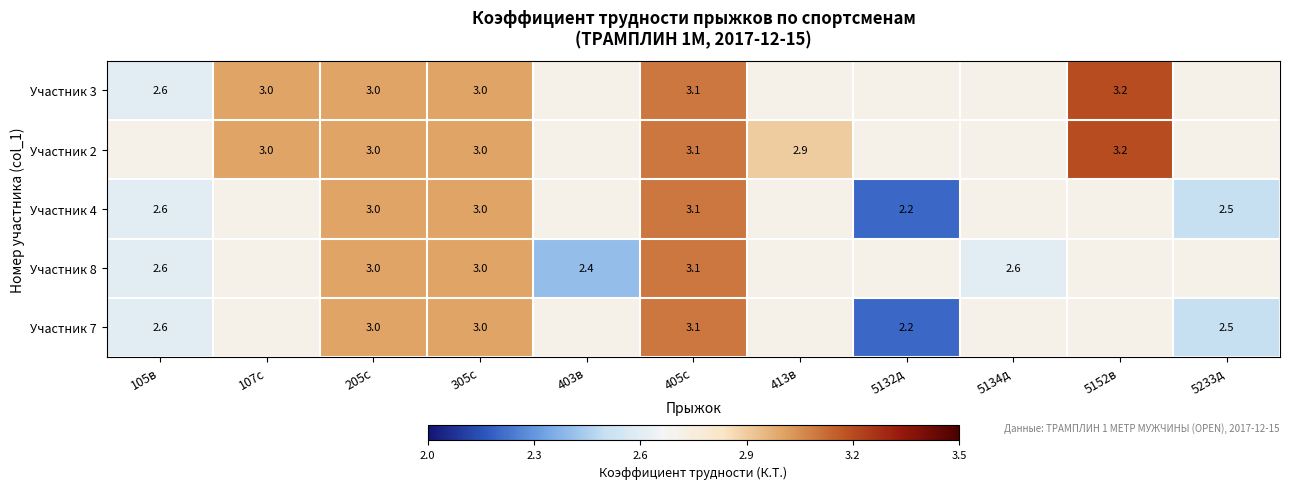

At how many categories does at least one series exceed 2?

11